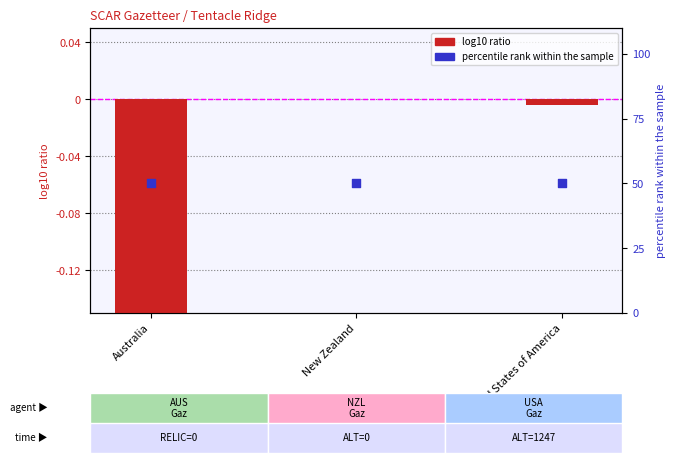

Which series has the largest total across all categories?

percentile rank within the sample